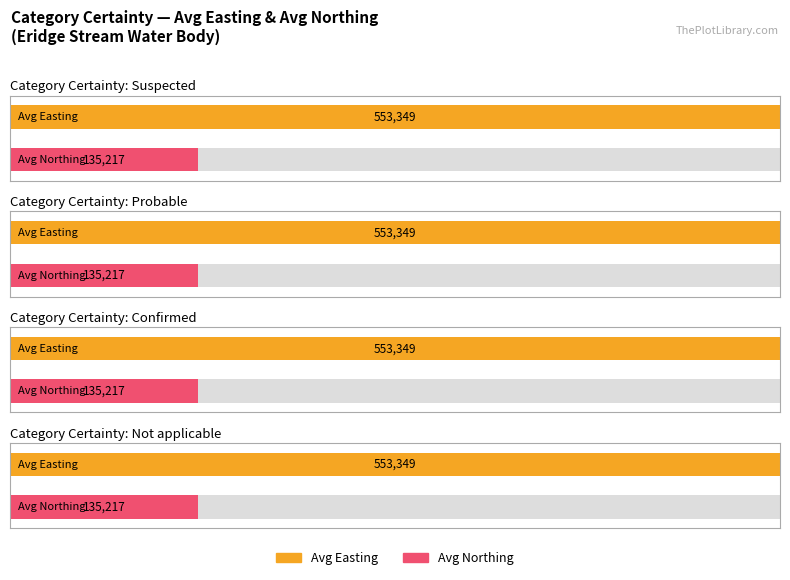

True or false: Average Easting has a value of 553349 at 6.

True